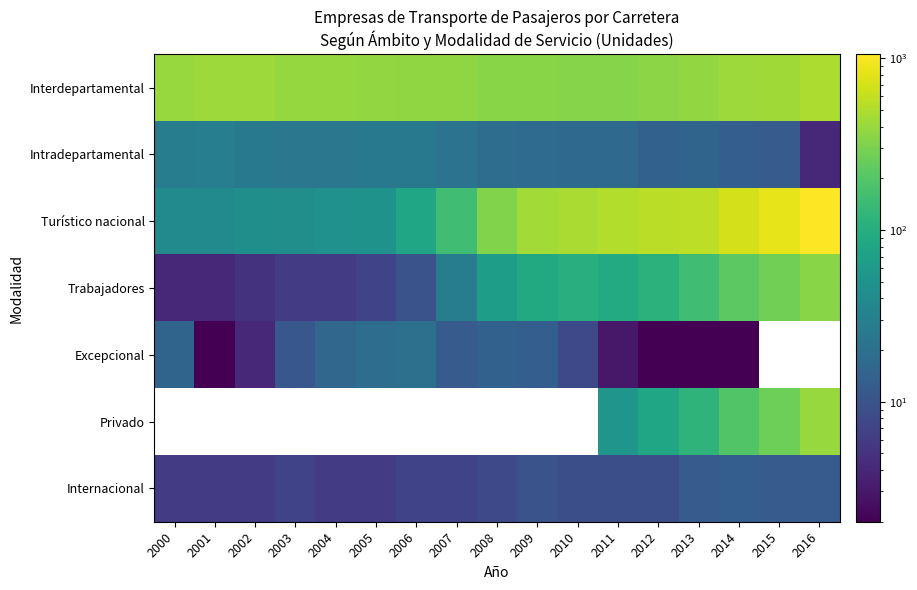

What is the maximum value shown in the chart?

1055.0